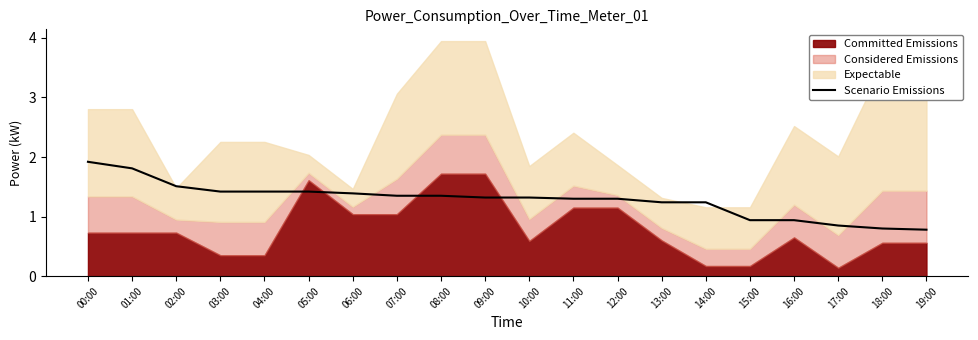

How many data points does each series have?

20